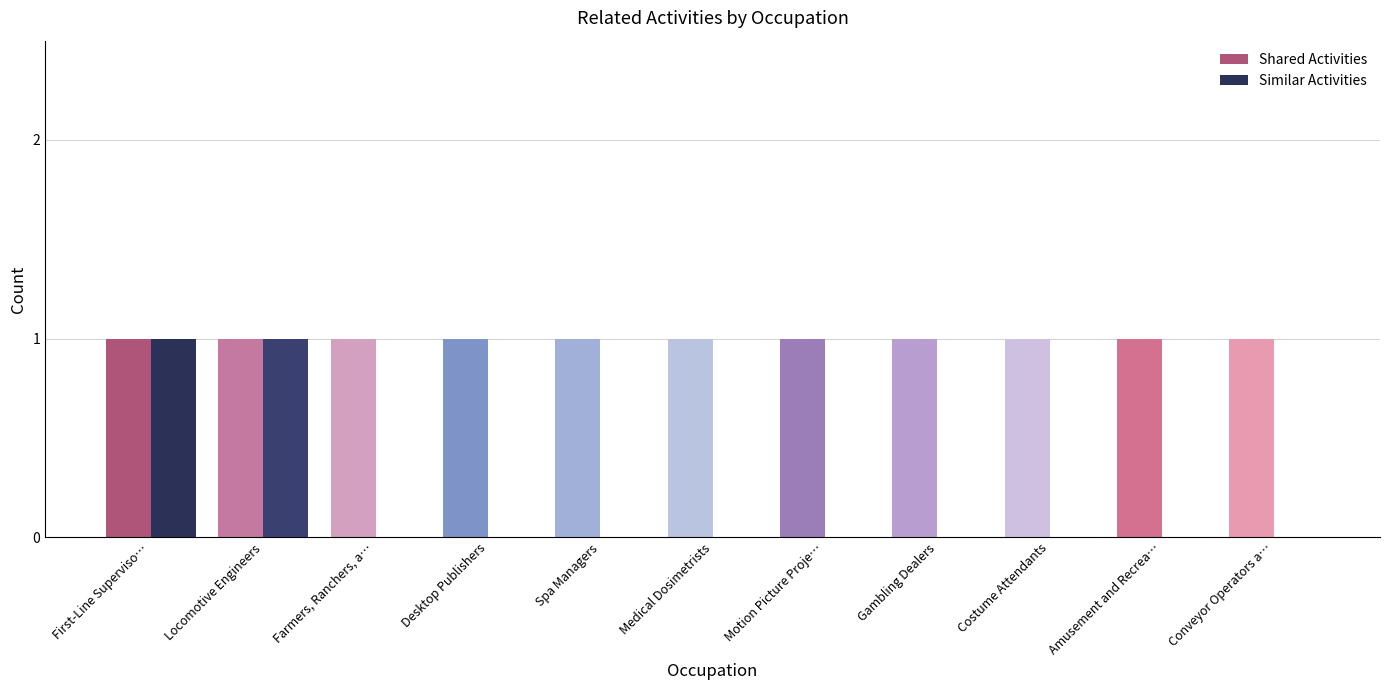

Which series changed the most between Locomotive Engineers and Motion Picture Proje…?

Similar Activities